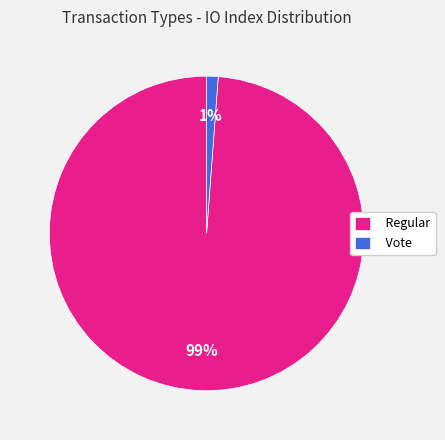

True or false: Vote accounts for 8% of the total.

False